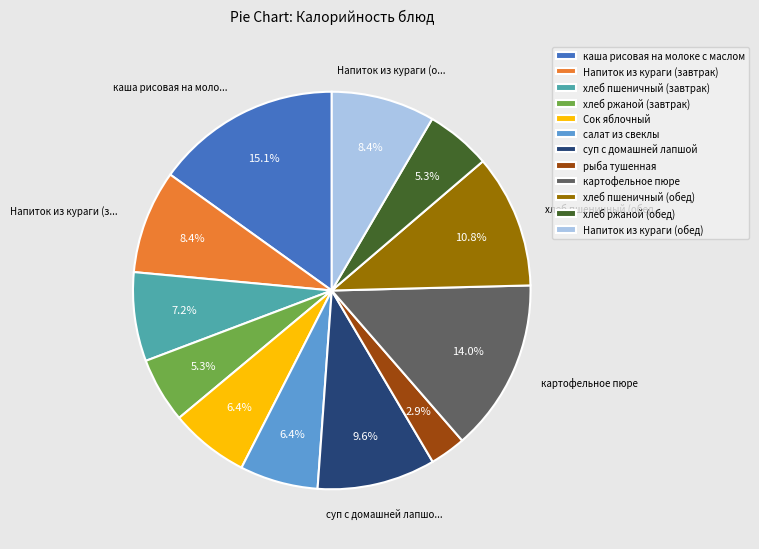

What is the ratio of the value at рыба тушенная to the value at суп с домашней лапшой?

0.3